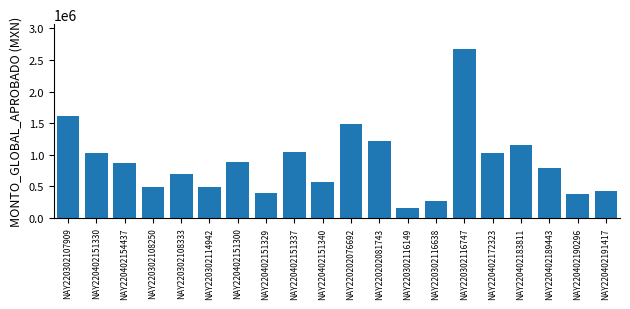

What is the change in value from NAY220302108333 to NAY220402151340?

-127348.8